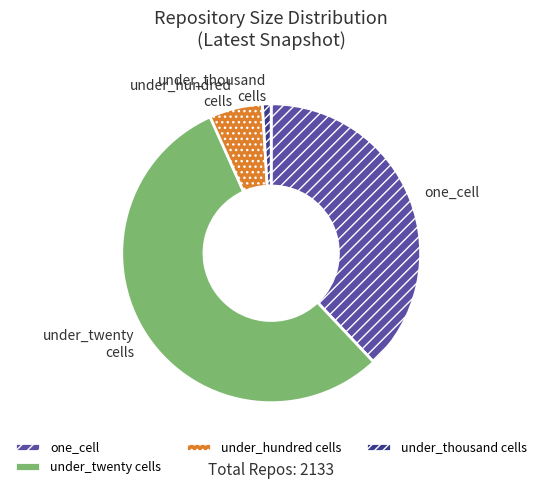

Is there any slice that represents more than half of the pie?

Yes